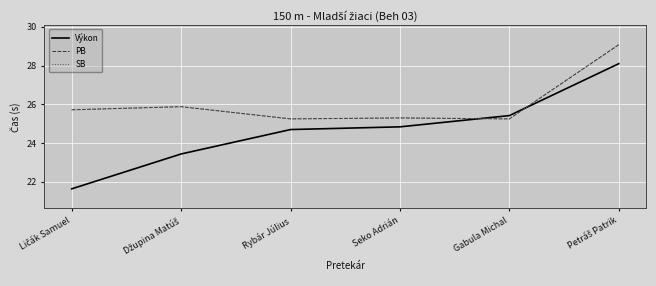

Which series has the largest total across all categories?

PB